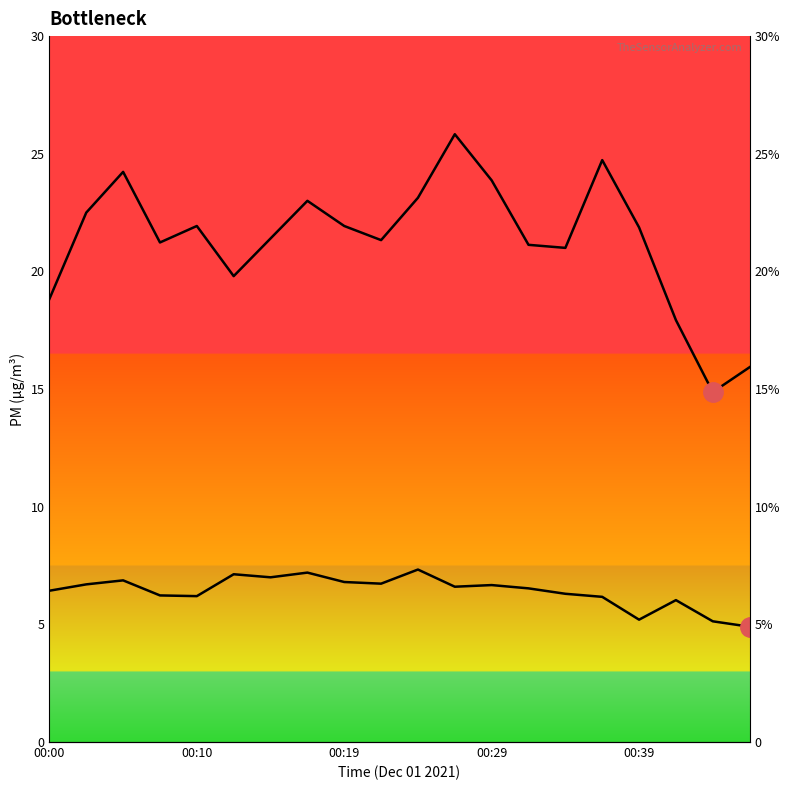

What is the lowest value of the SDS_P1 series?

14.9